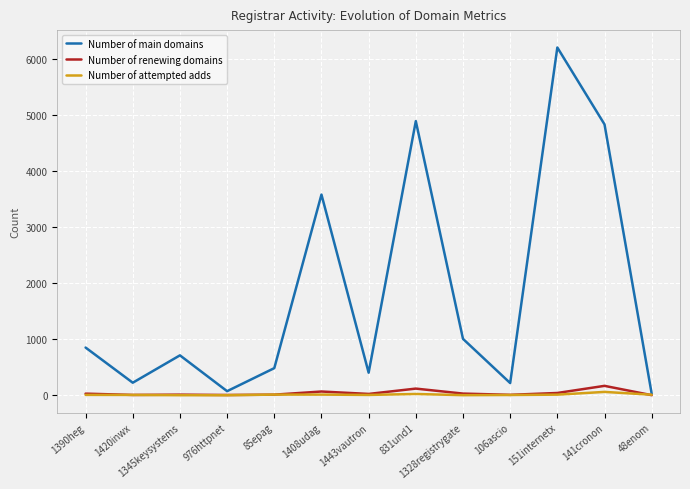

Which category has the highest value in the Number of main domains series?

151internetx